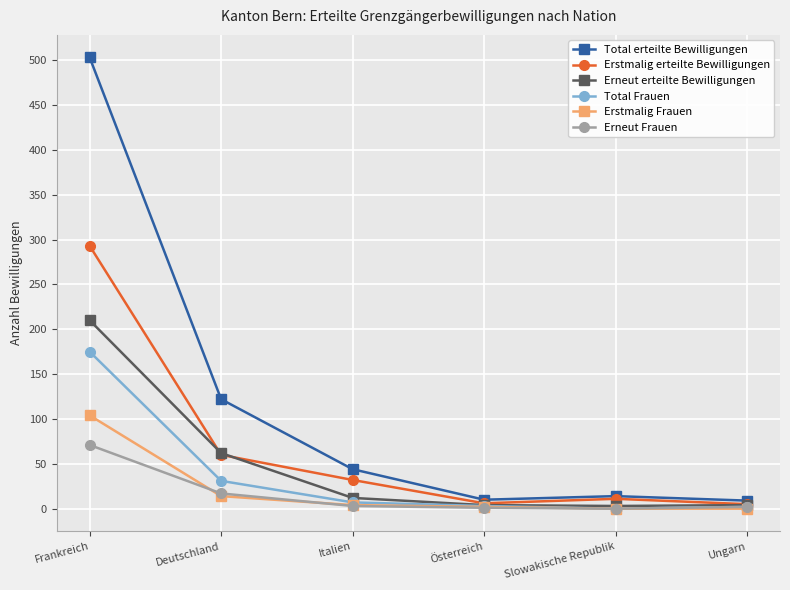

Which category has the highest value in the Erneut erteilte Bewilligungen series?

Frankreich